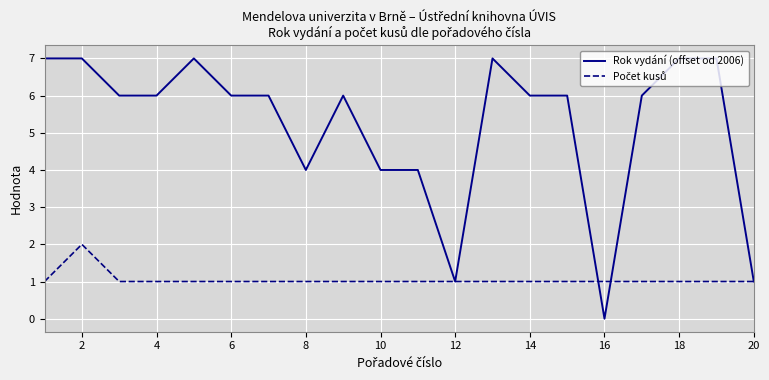

Which series has the largest range (max minus min)?

Rok vydání (offset od 2006)